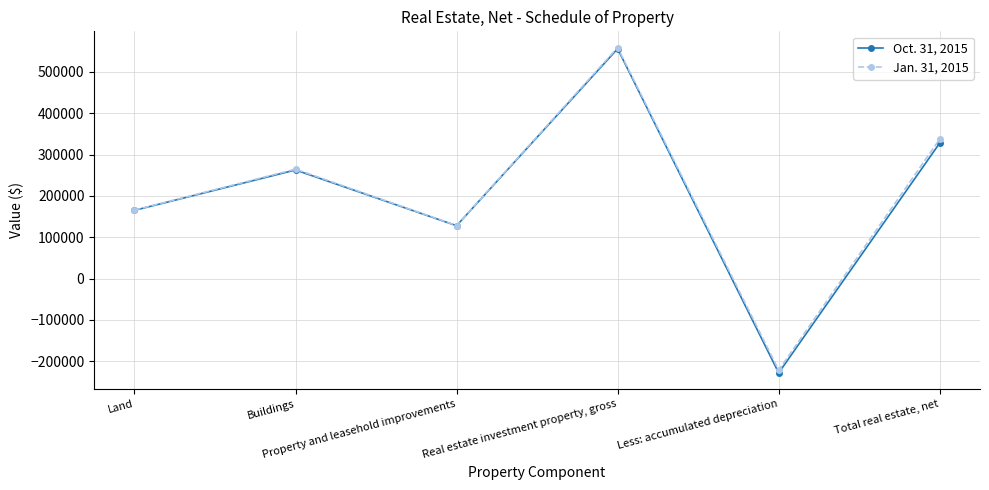

What is the total value across all series at Real estate investment property, gross?

1114556